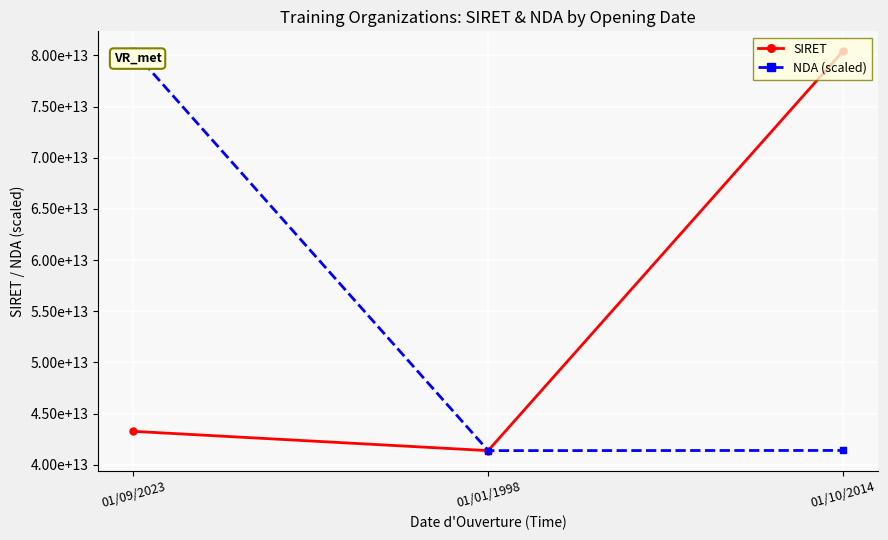

What are all the series names shown in the legend?

SIRET, NDA (scaled)